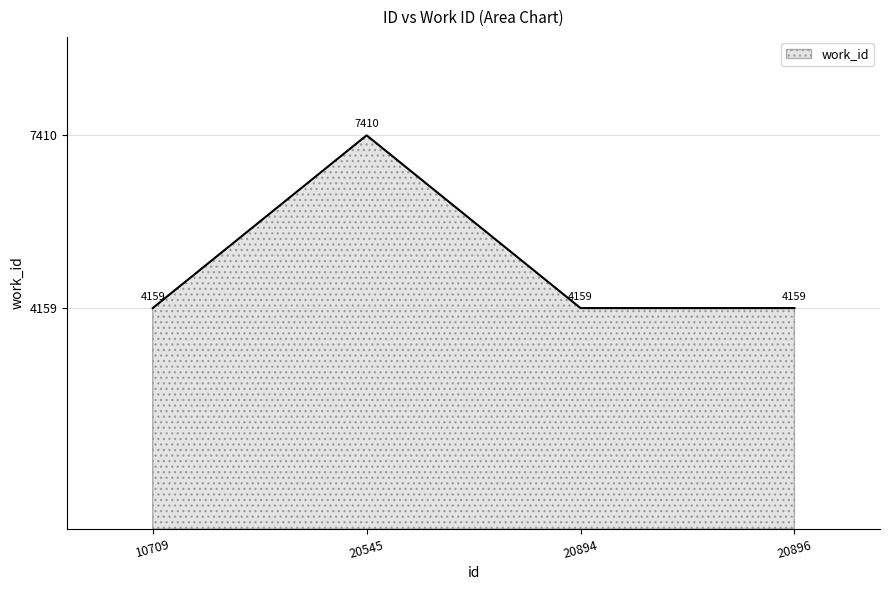

Approximately how many times larger is the value at 10709 compared to 20545?

0.6